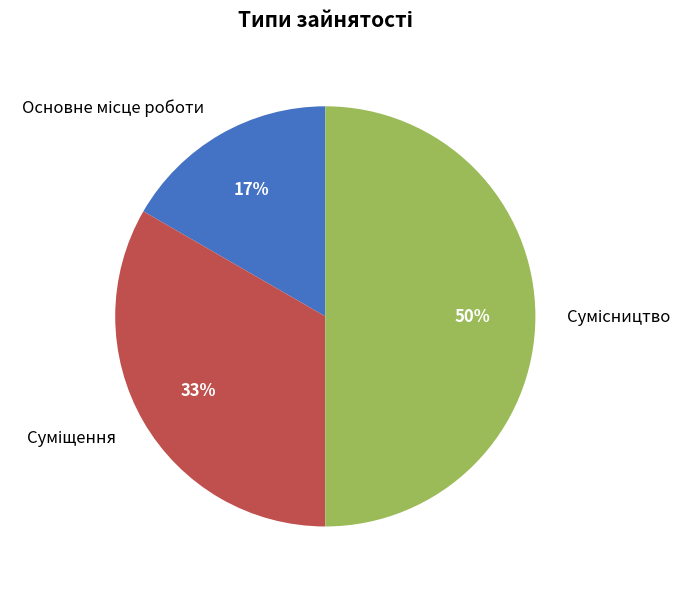

To the nearest percent, what is the average slice percentage?

33%